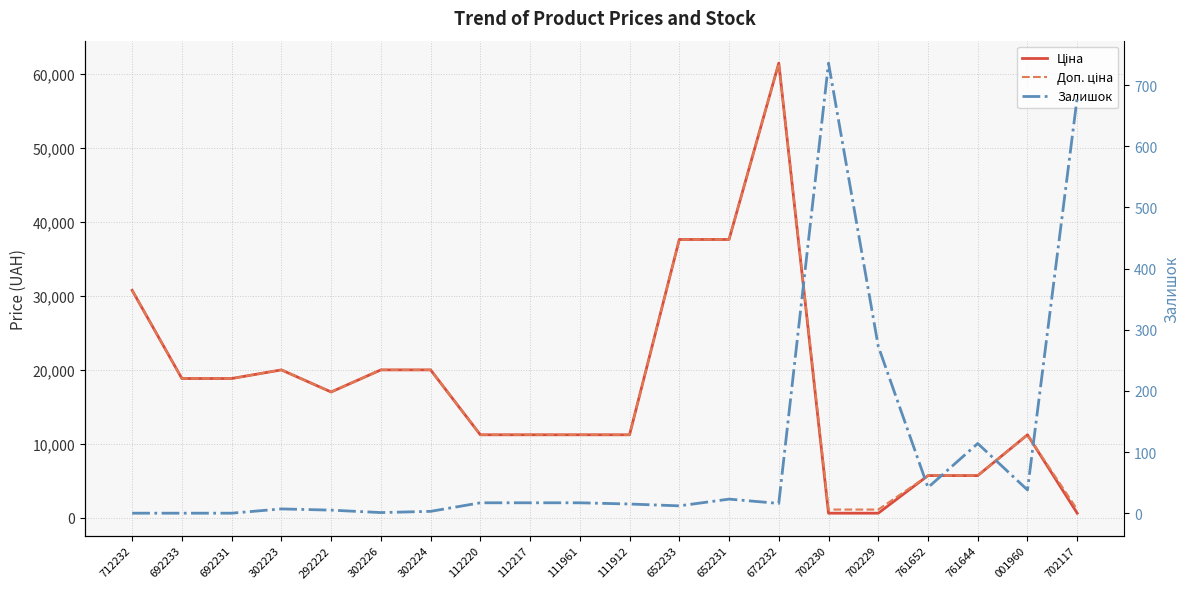

What are all the series names shown in the legend?

Ціна, Доп. ціна, Залишок